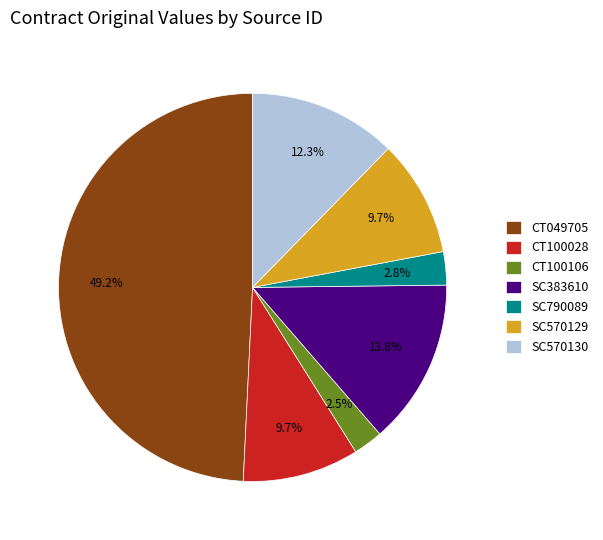

Which category has the biggest portion of the pie?

CT049705